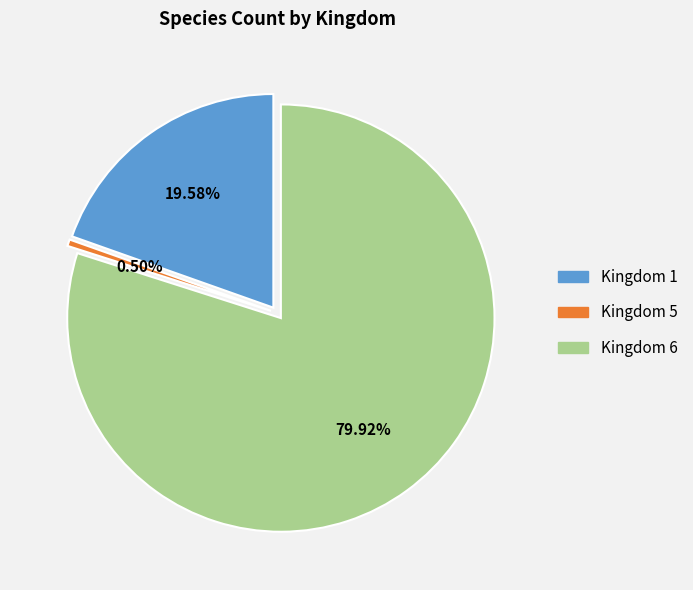

To the nearest percent, what is the average slice percentage?

33%